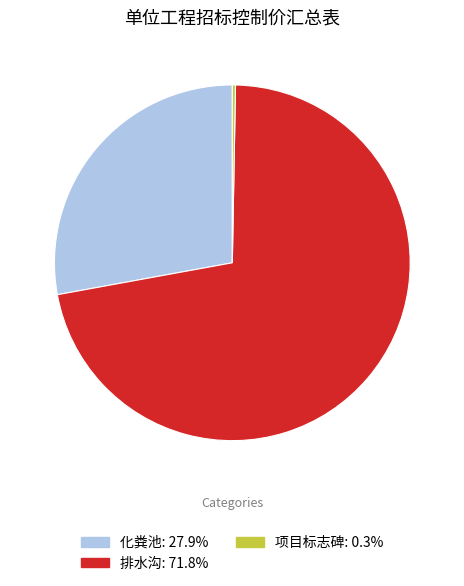

Do 项目标志碑 and 排水沟 together represent more than half of the pie?

Yes